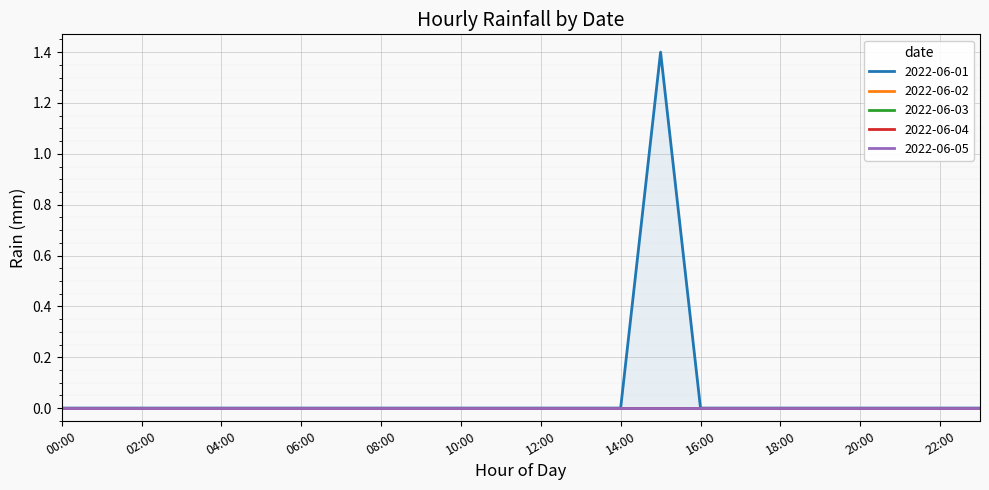

Reading right to left, transcribe all the data shown in this chart.

2022-06-01: 0.0	0.0	0.0	0.0	0.0	0.0	0.0	0.0	1.4	0.0	0.0	0.0	0.0	0.0	0.0	0.0	0.0	0.0	0.0	0.0	0.0	0.0	0.0	0.0
2022-06-02: 0.0	0.0	0.0	0.0	0.0	0.0	0.0	0.0	0.0	0.0	0.0	0.0	0.0	0.0	0.0	0.0	0.0	0.0	0.0	0.0	0.0	0.0	0.0	0.0
2022-06-03: 0.0	0.0	0.0	0.0	0.0	0.0	0.0	0.0	0.0	0.0	0.0	0.0	0.0	0.0	0.0	0.0	0.0	0.0	0.0	0.0	0.0	0.0	0.0	0.0
2022-06-04: 0.0	0.0	0.0	0.0	0.0	0.0	0.0	0.0	0.0	0.0	0.0	0.0	0.0	0.0	0.0	0.0	0.0	0.0	0.0	0.0	0.0	0.0	0.0	0.0
2022-06-05: 0.0	0.0	0.0	0.0	0.0	0.0	0.0	0.0	0.0	0.0	0.0	0.0	0.0	0.0	0.0	0.0	0.0	0.0	0.0	0.0	0.0	0.0	0.0	0.0